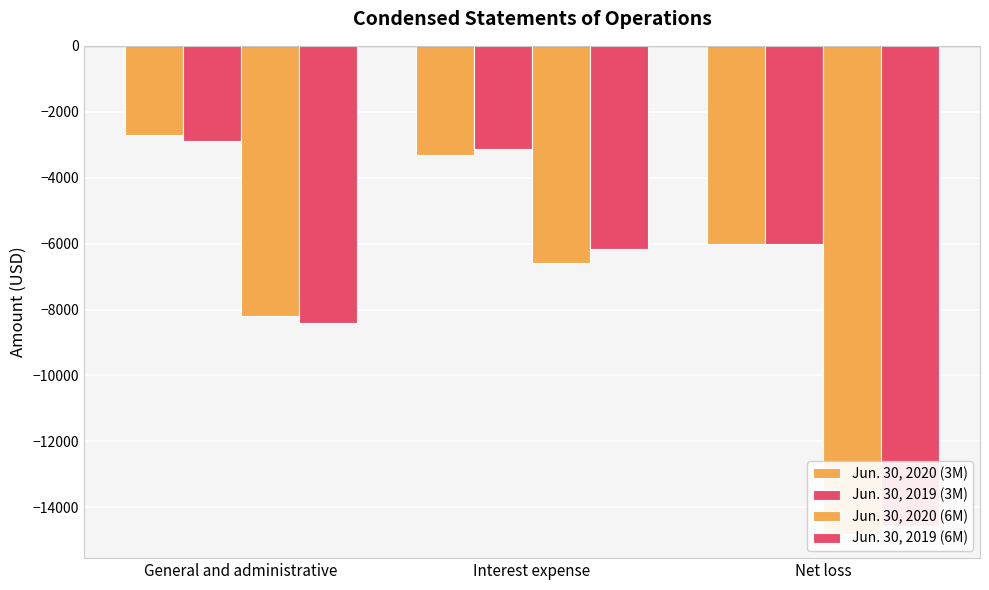

How many groups of bars are there?

3